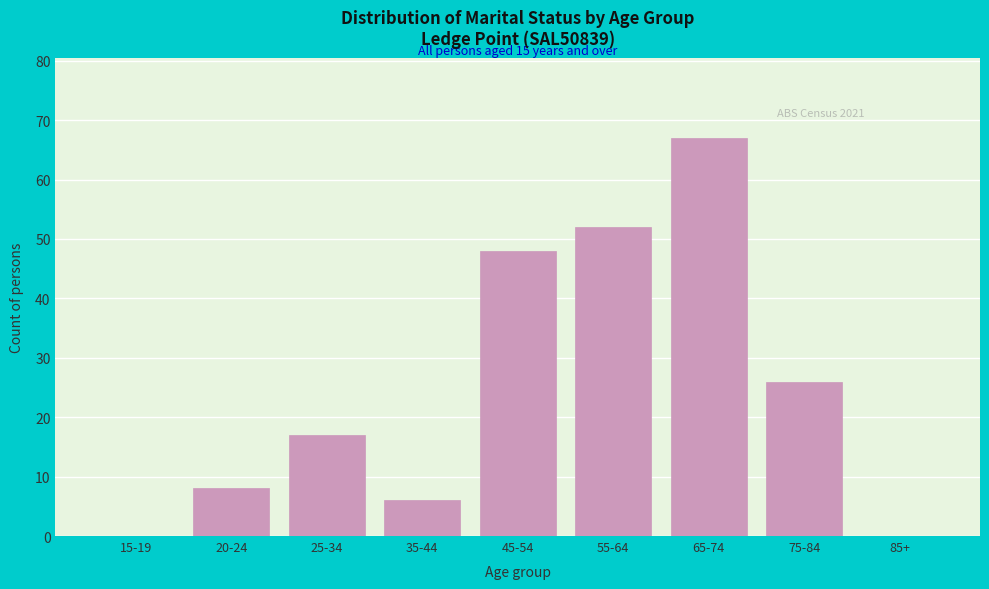

Reading left to right, list all the values displayed in this chart.

15-19=0	20-24=8	25-34=17	35-44=6	45-54=48	55-64=52	65-74=67	75-84=26	85+=0